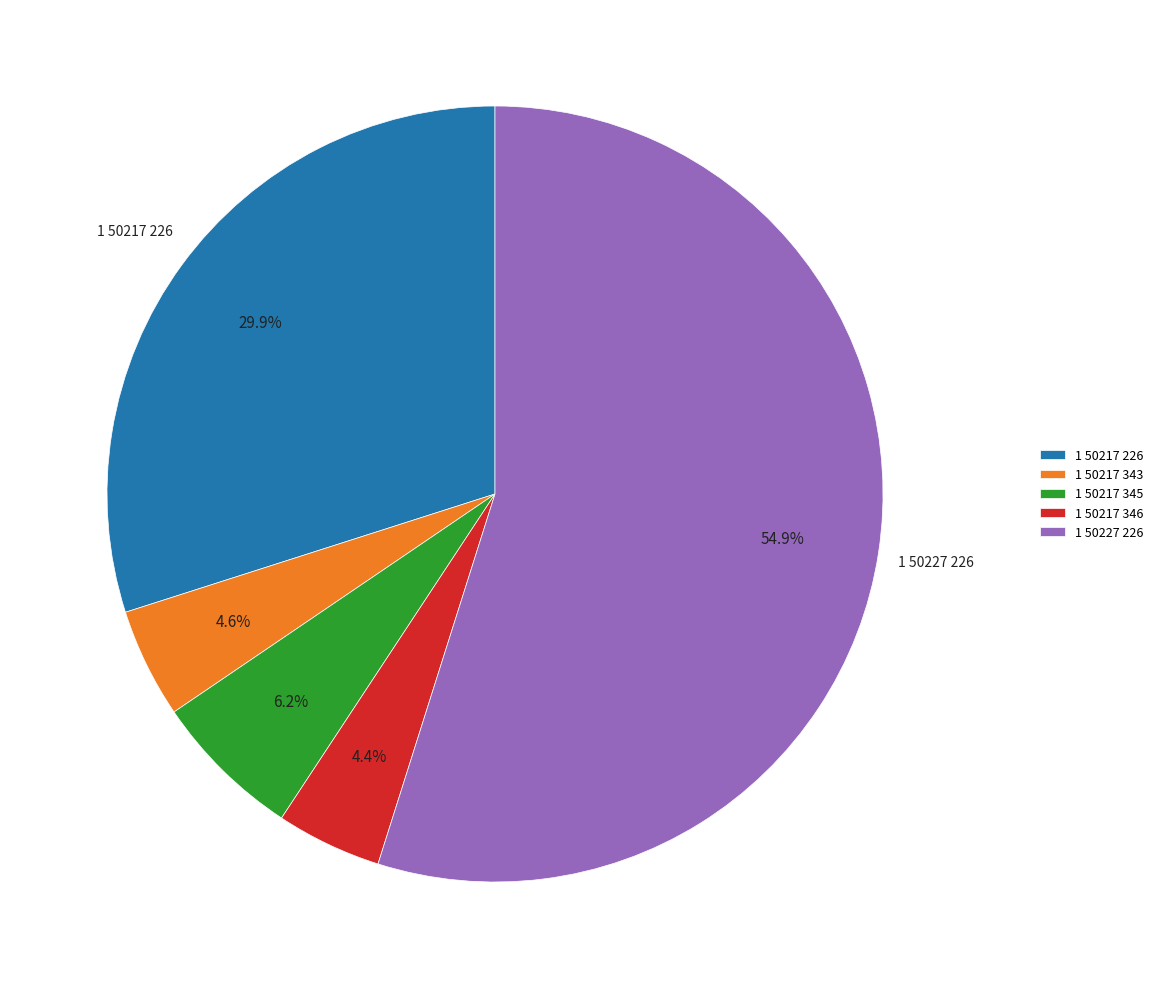

Which slice is the largest?

1 50227 226